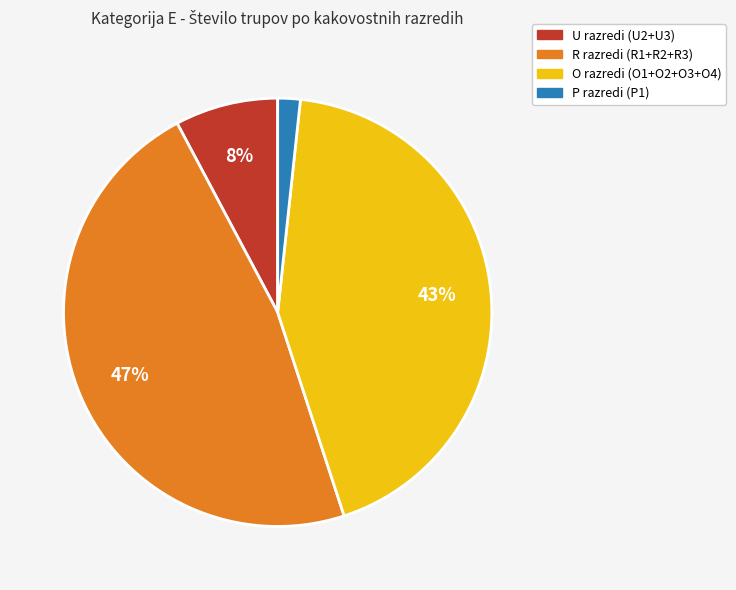

Is there any slice that represents more than half of the pie?

No